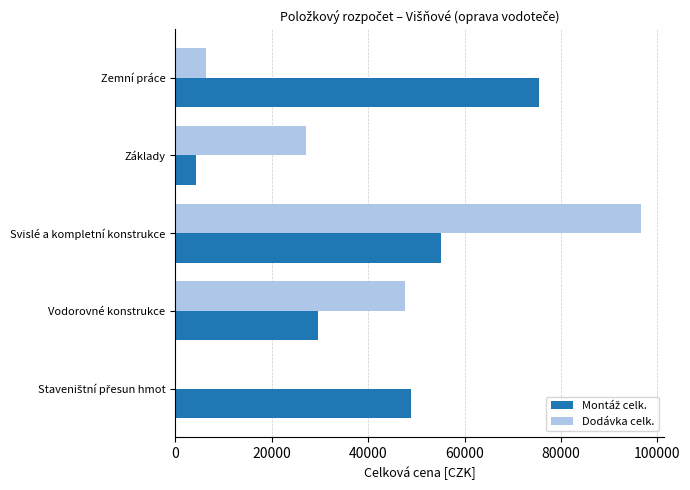

At which category does the chart reach its peak across all series?

Svislé a kompletní konstrukce